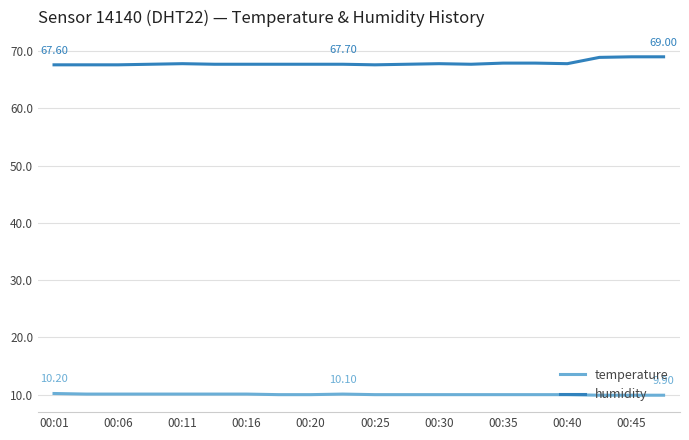

Rank the series by their maximum value, from lowest to highest.

temperature, humidity